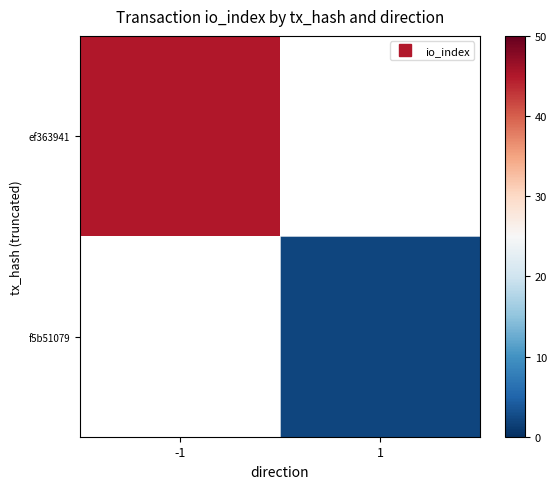

Which series has the largest range (max minus min)?

ef363941